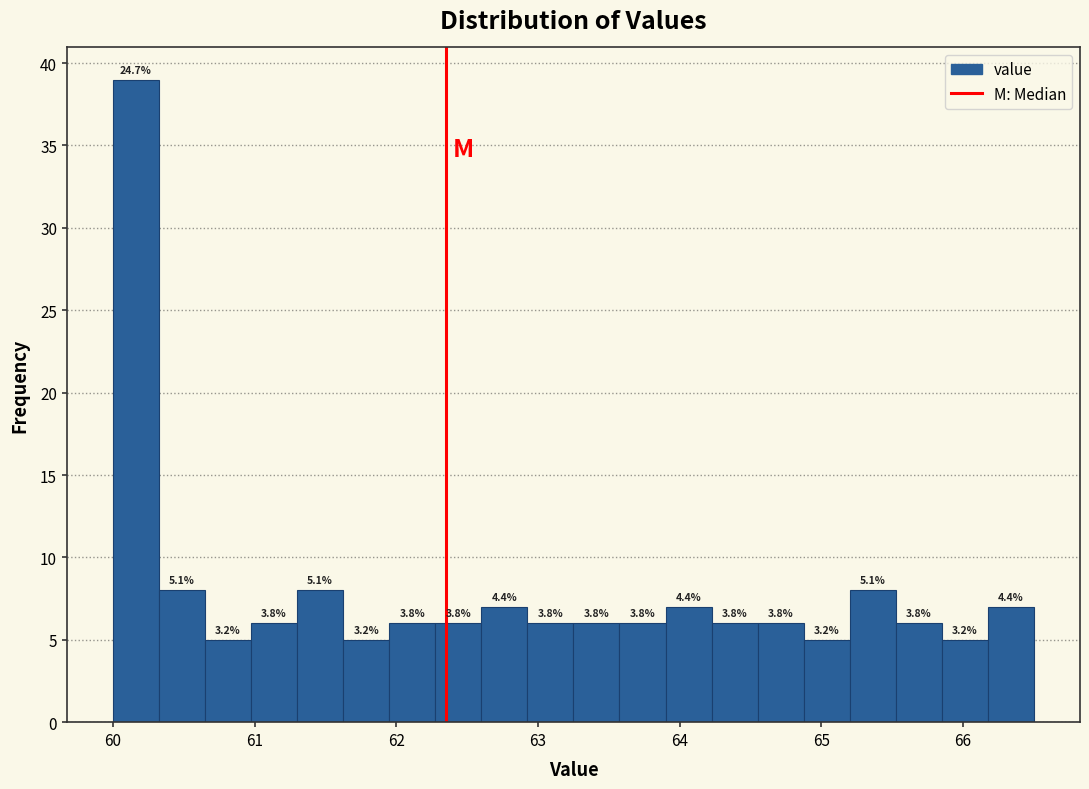

Around what value on the x-axis is the tallest bar? Give the approximate position of its centre, as read against the axis.

60.2